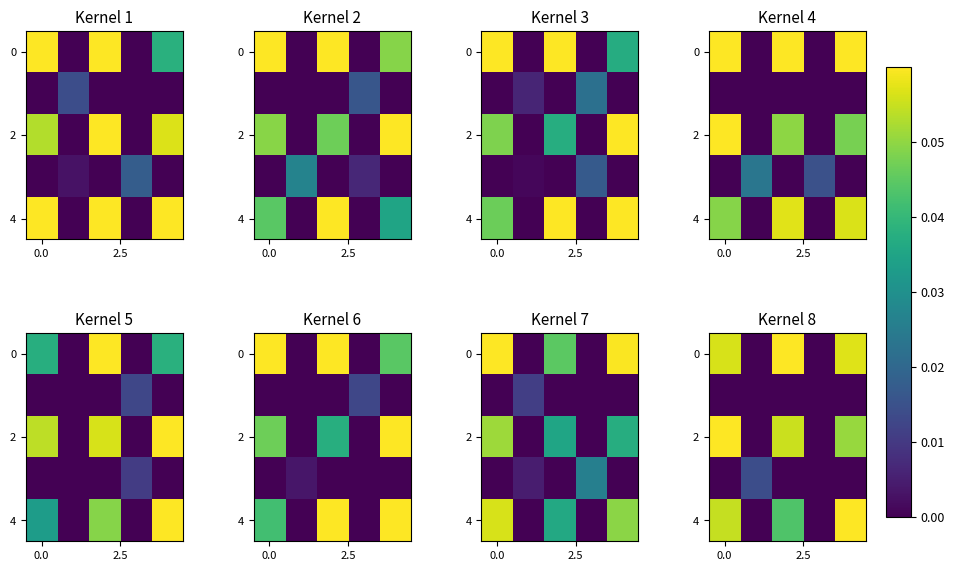

At how many categories does at least one series exceed 0?

4